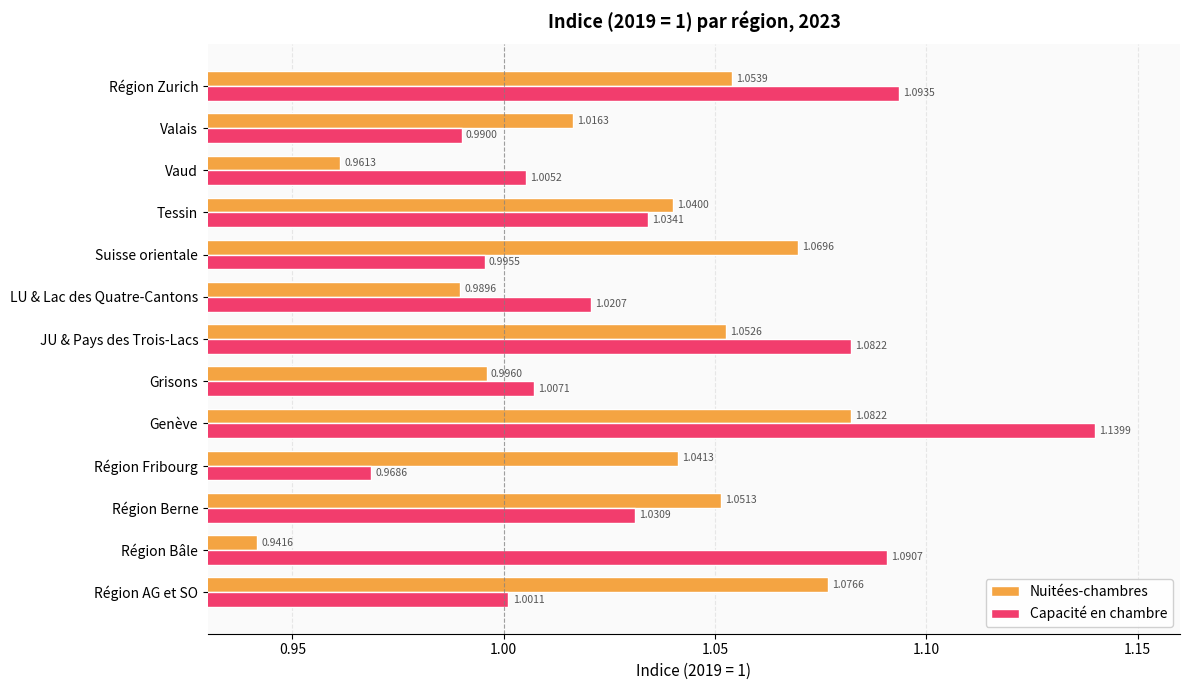

At which label is Capacité en chambre closest to 1?

Région AG et SO